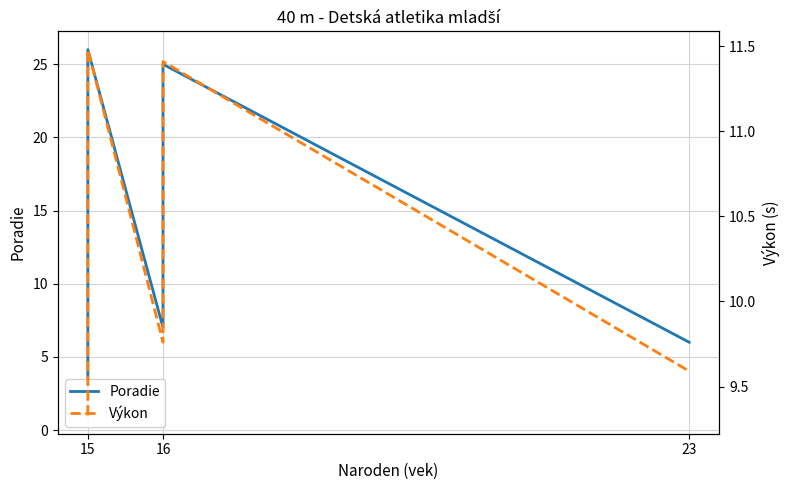

At how many categories does at least one series exceed 16?

10